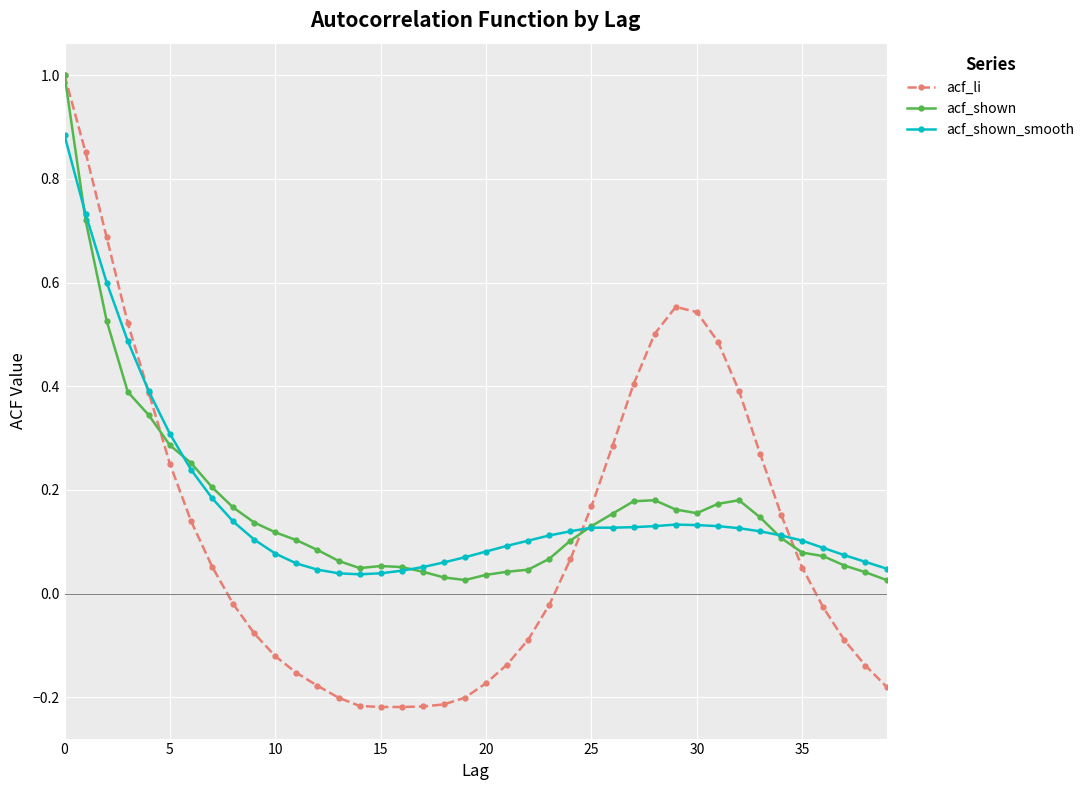

At how many categories does at least one series exceed 0?

40